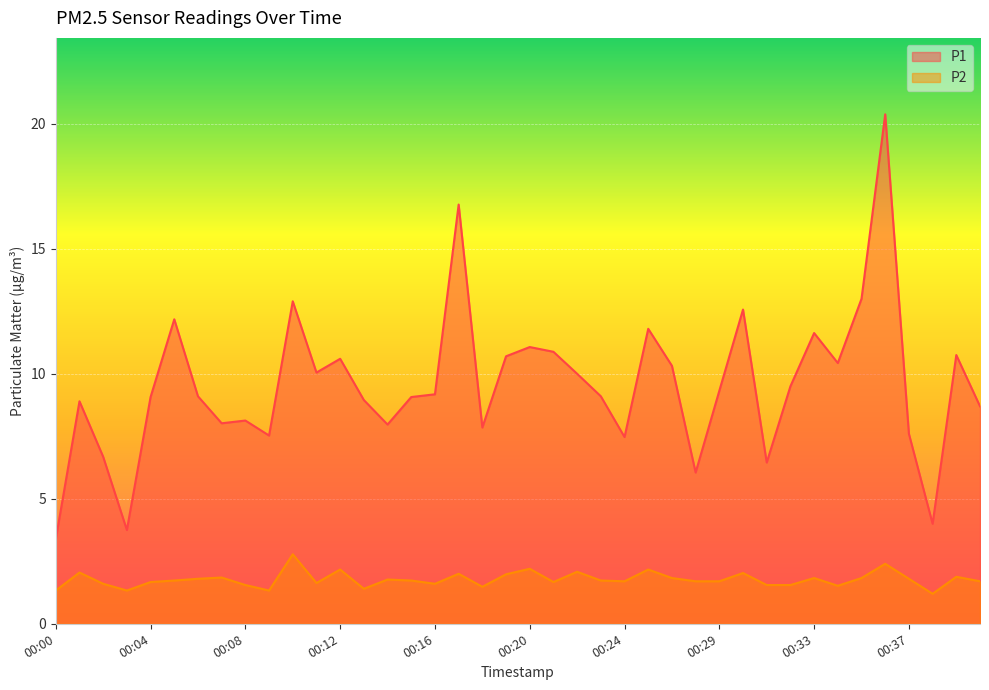

At how many categories does at least one series exceed 14?

2